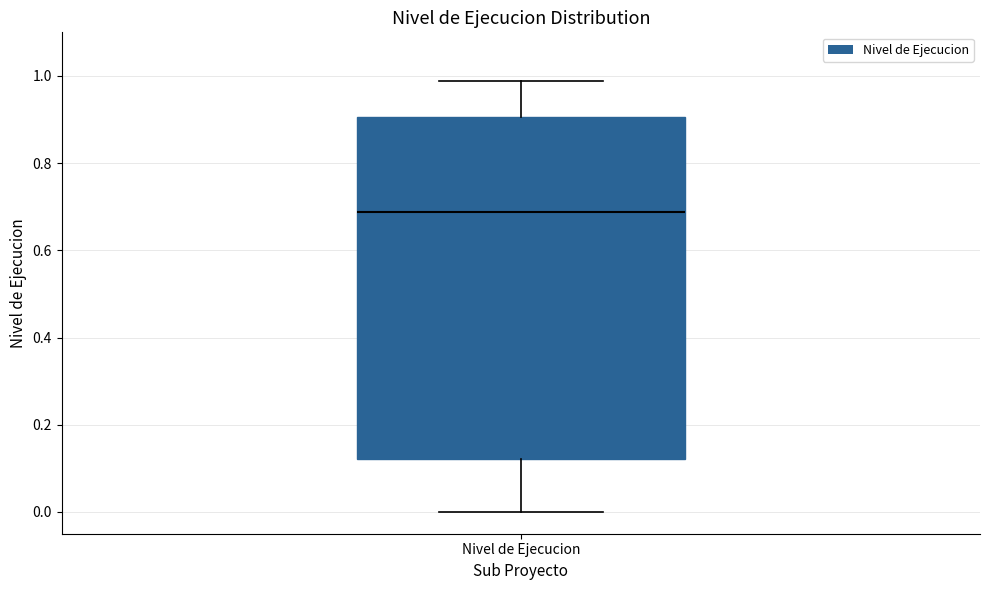

Read this box plot against the y-axis: the position of the median line, the range covered by the box, and the ends of both whiskers. The values are not printed on the chart, so give them approximately, as read against the axis.

median 0.68, box 0.12 to 0.90, whiskers 0.00 to 0.98